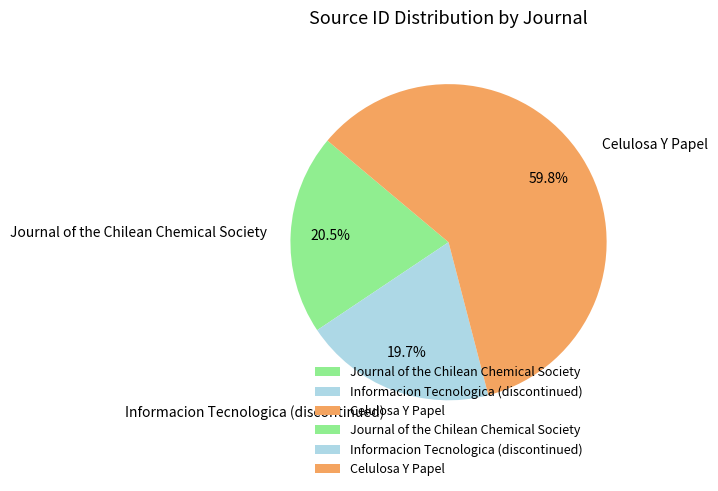

What percentage is the Informacion Tecnologica (discontinued) slice, to the nearest percent?

20%